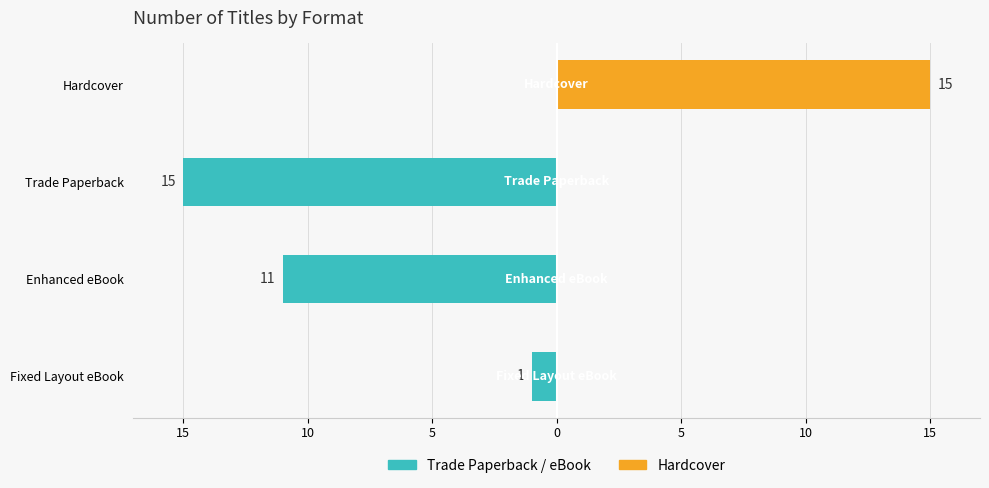

True or false: Hardcover has a value of -8 at Trade Paperback.

False